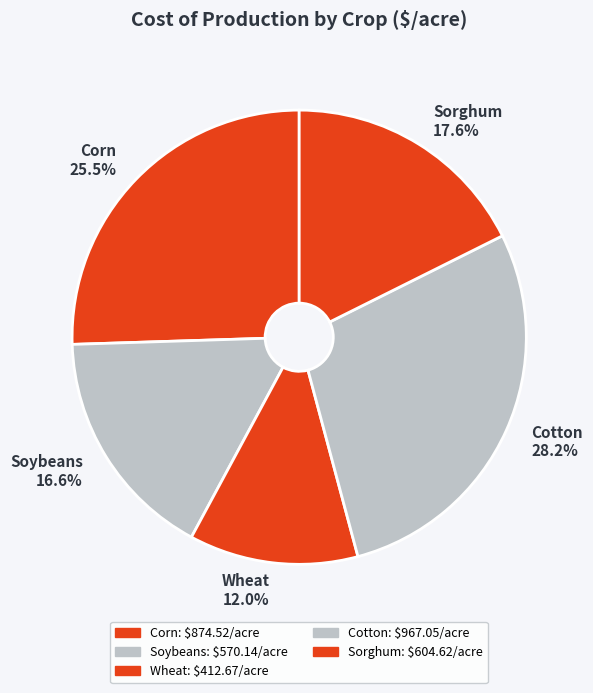

Which slice is the smallest?

Wheat